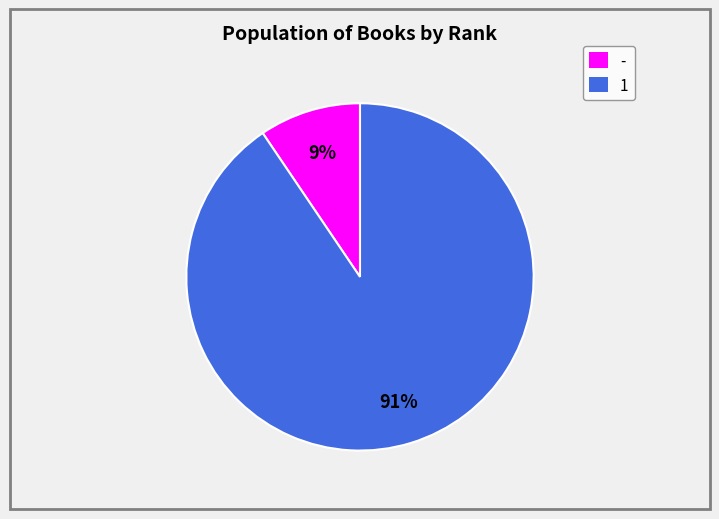

Is there any slice that represents more than half of the pie?

Yes